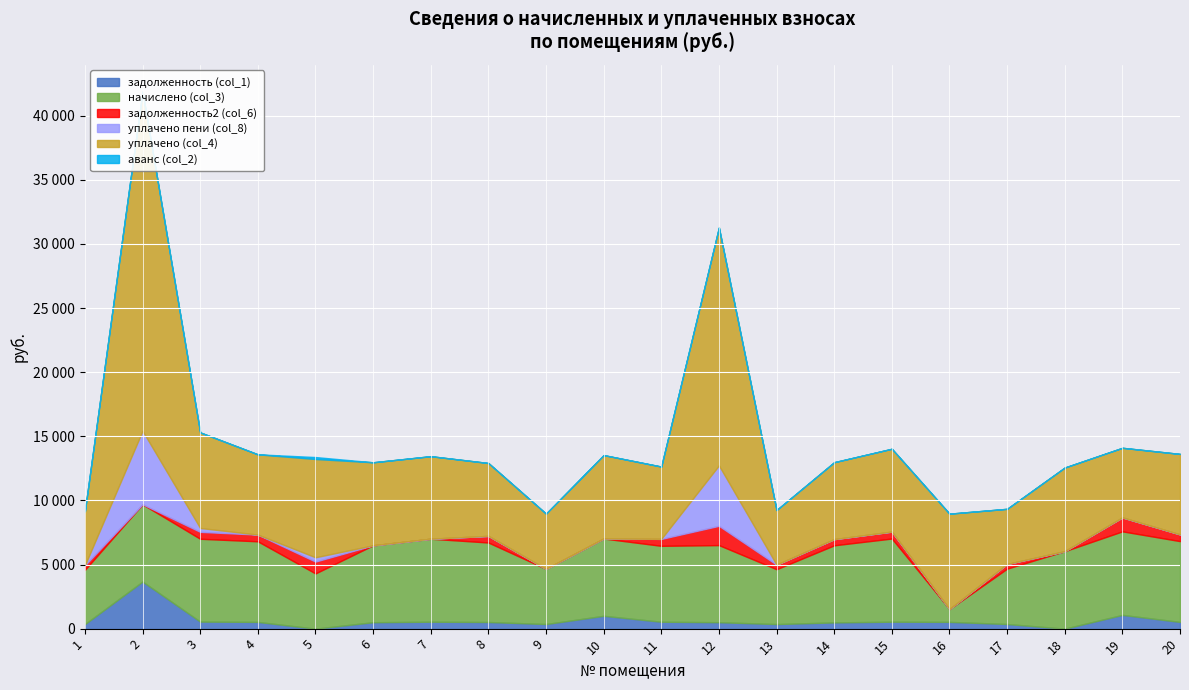

In аванс (col_2), how many points are higher than both neighbors (excluding endpoints)?

2